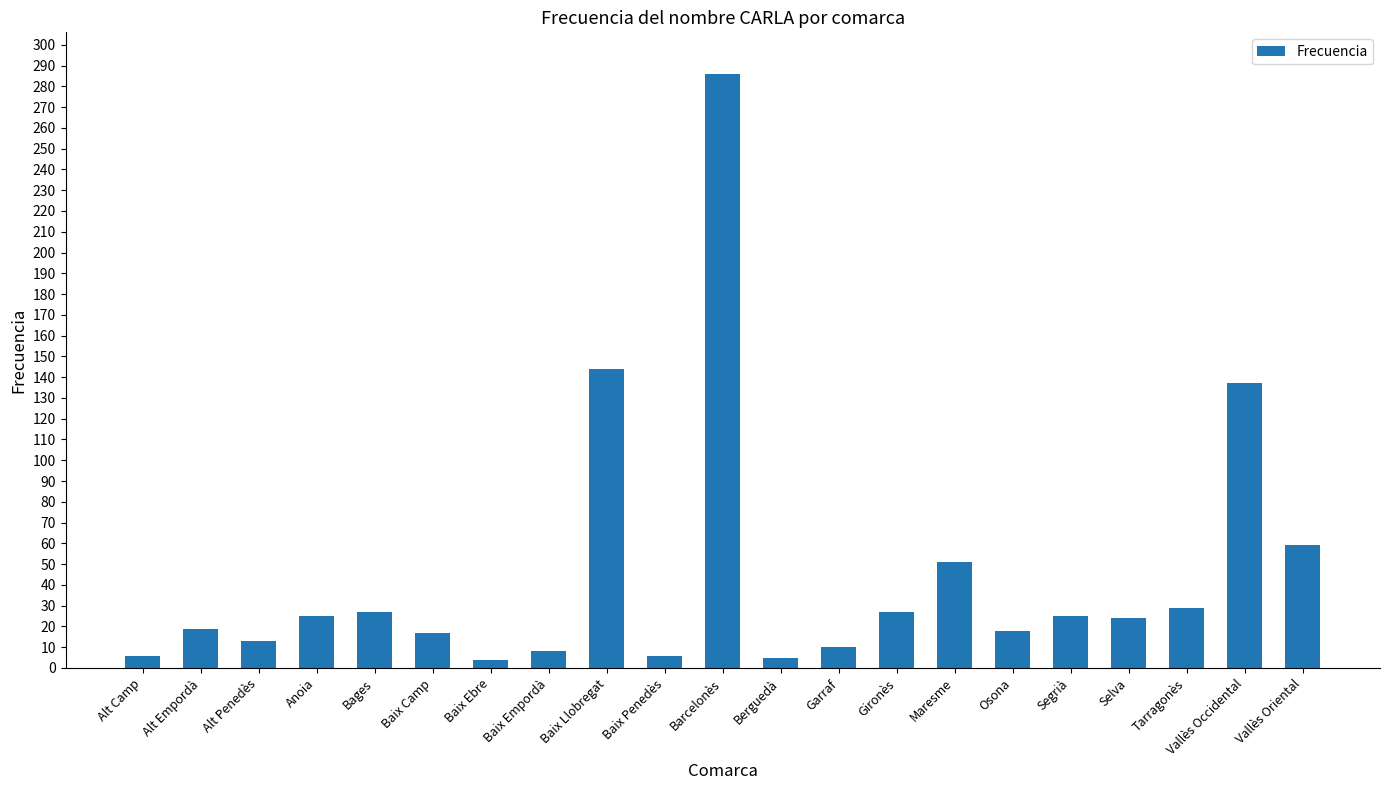

How many bars are there in total?

21